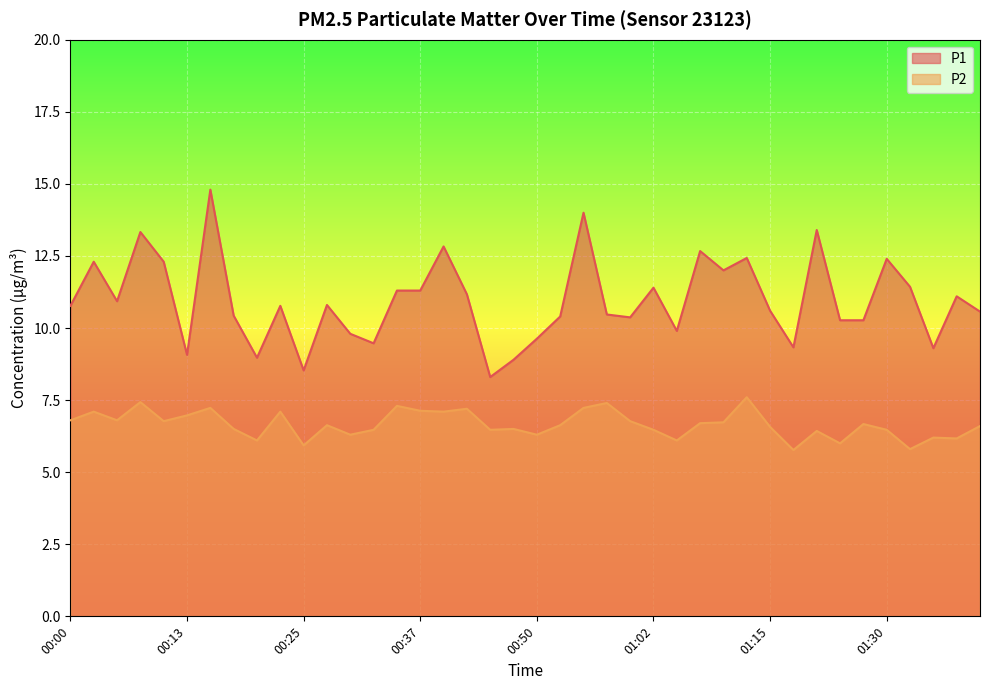

Which has a higher value, 00:37 or 01:35?

00:37